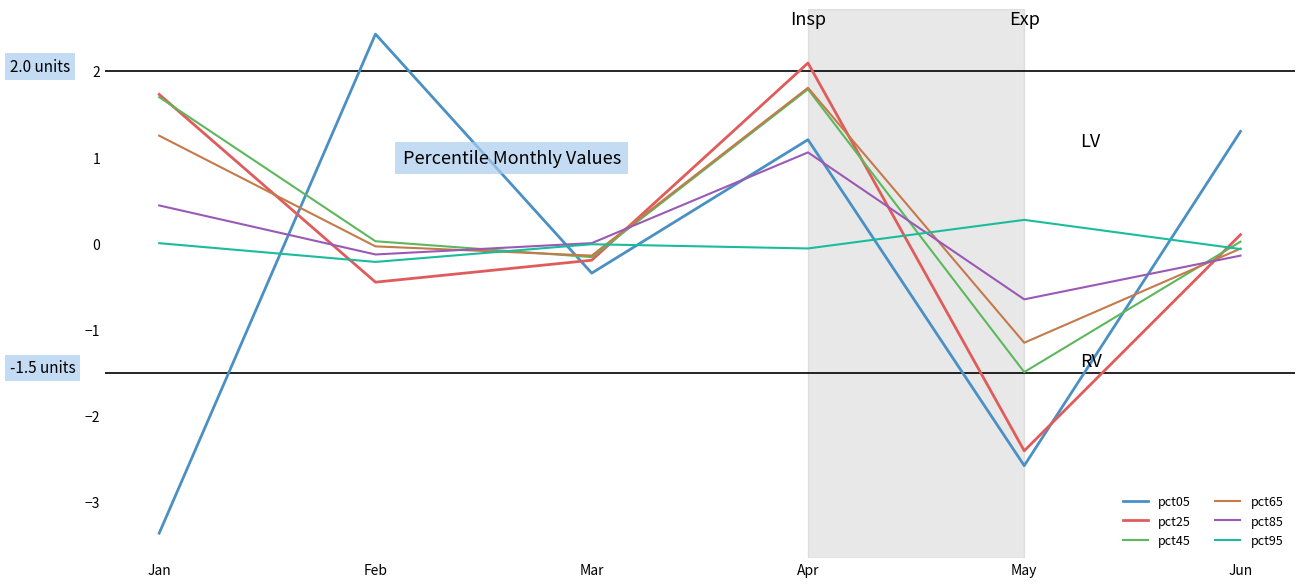

How many intersections are there between pct05 and pct85?

5